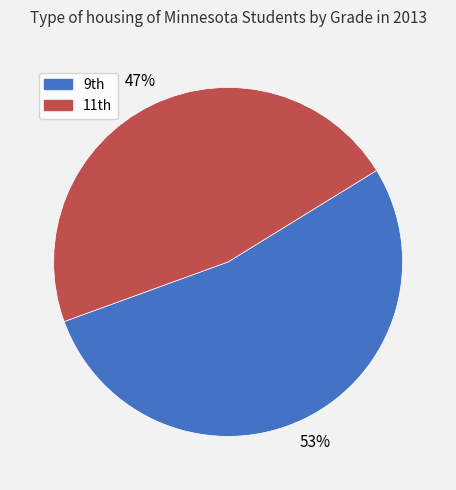

Count the number of slices in the pie.

2